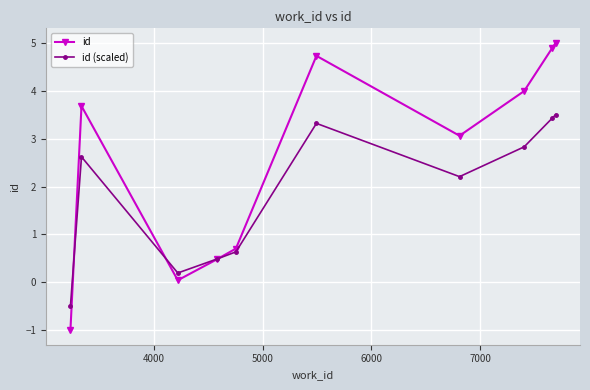

What is the value of the id (scaled) point at the 8th from the left?

2.8